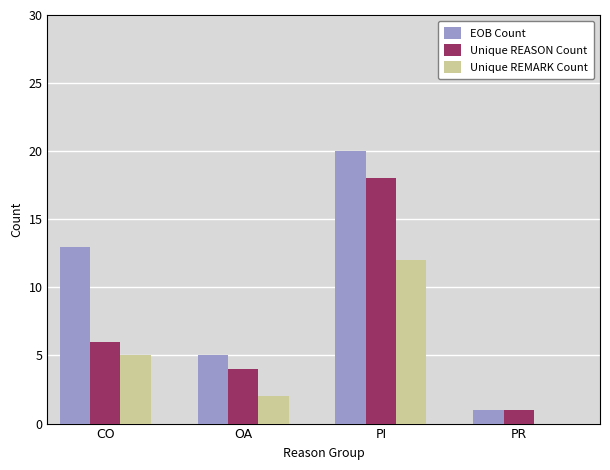

What is the sum of the Unique REMARK Count values at PI and OA?

14